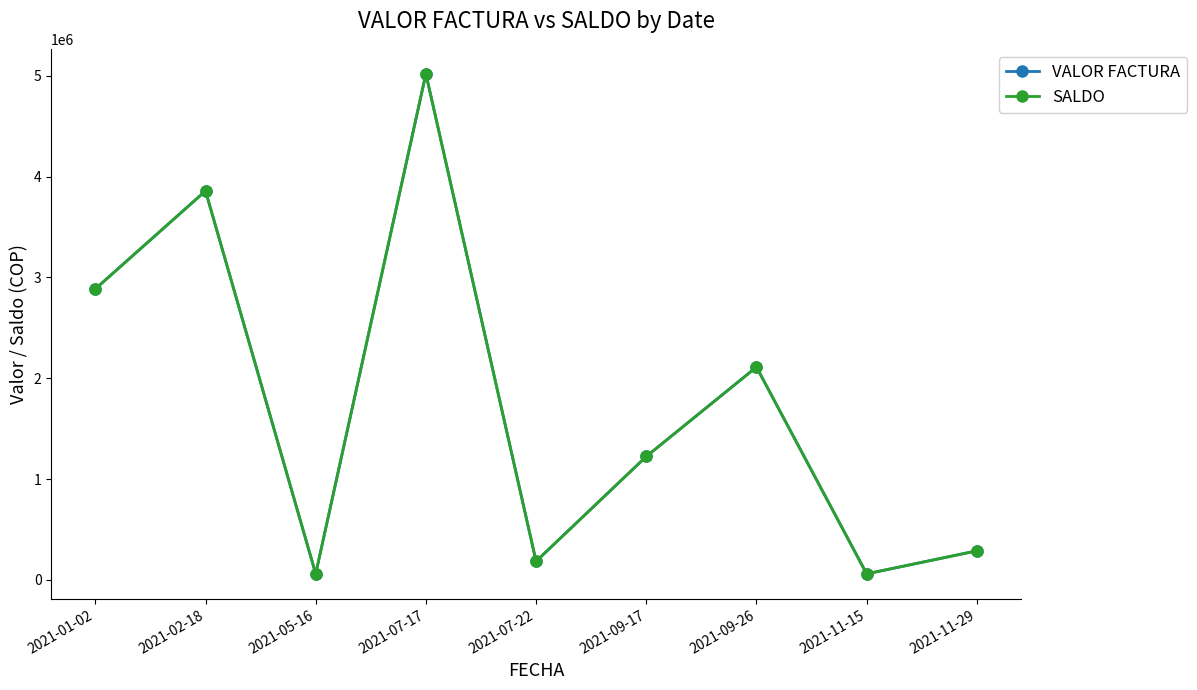

Does the chart display data point markers on the line(s)?

Yes